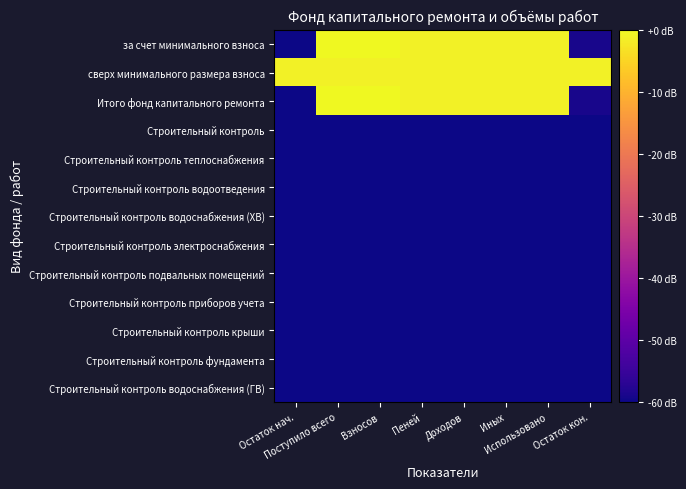

Between Использовано and Иных, which is larger?

Использовано